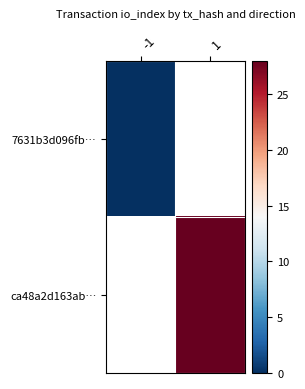

Which category has the lowest value across all series?

-1